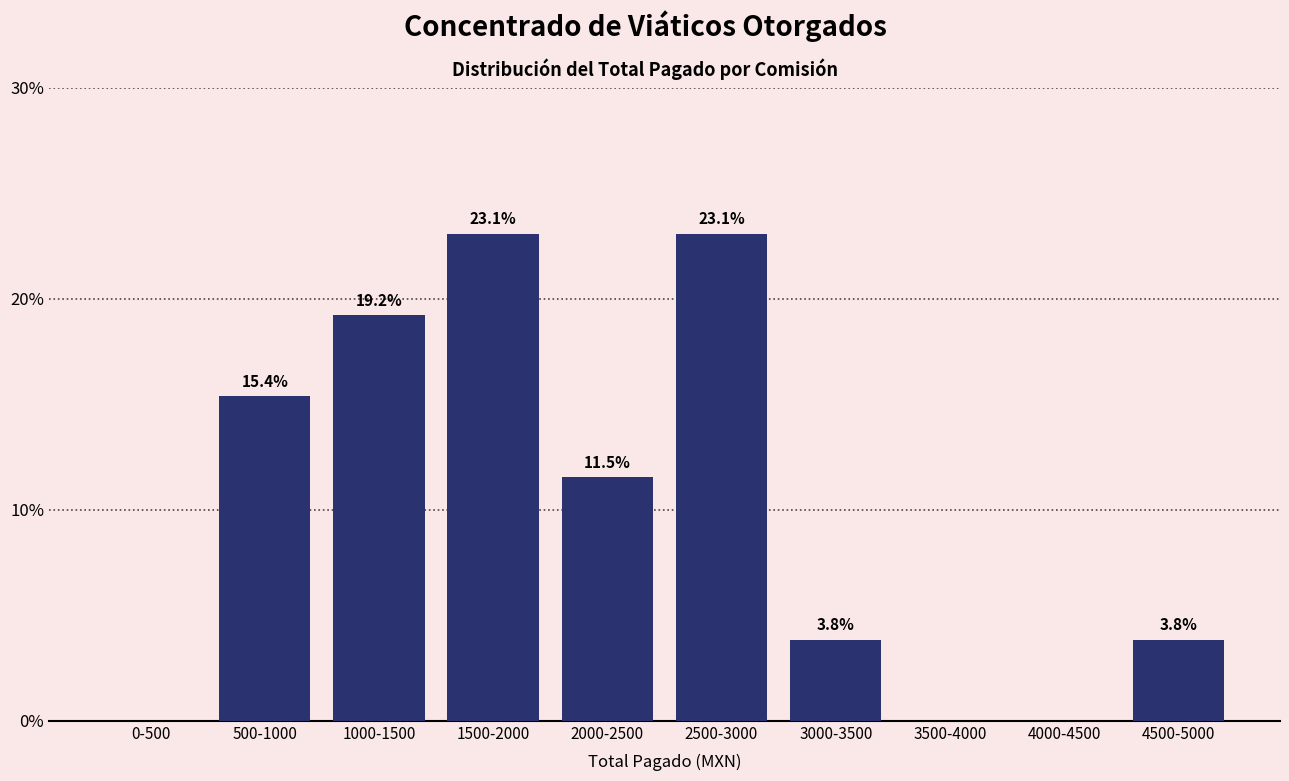

Reading right to left, list all the values displayed in this chart.

4500-5000=3.8	4000-4500=0.0	3500-4000=0.0	3000-3500=3.8	2500-3000=23.1	2000-2500=11.5	1500-2000=23.1	1000-1500=19.2	500-1000=15.4	0-500=0.0